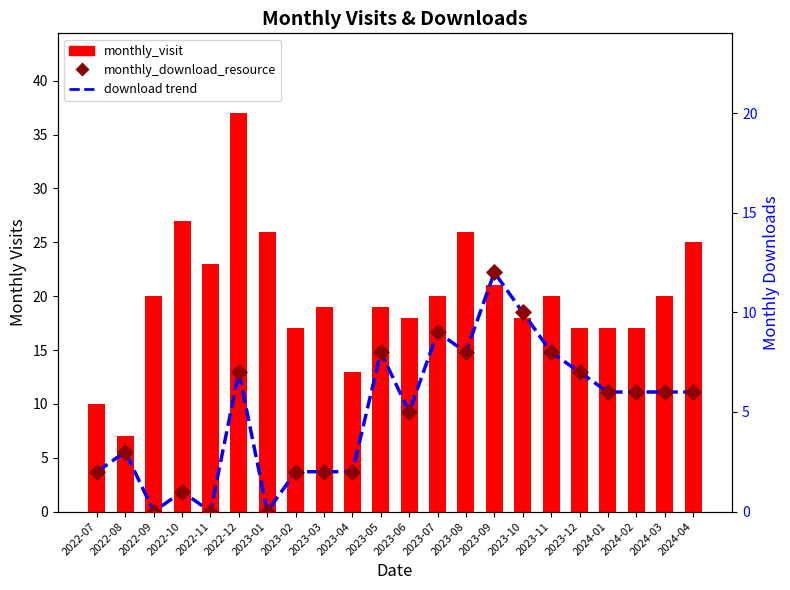

Which series reaches the maximum Y coordinate?

monthly_visit